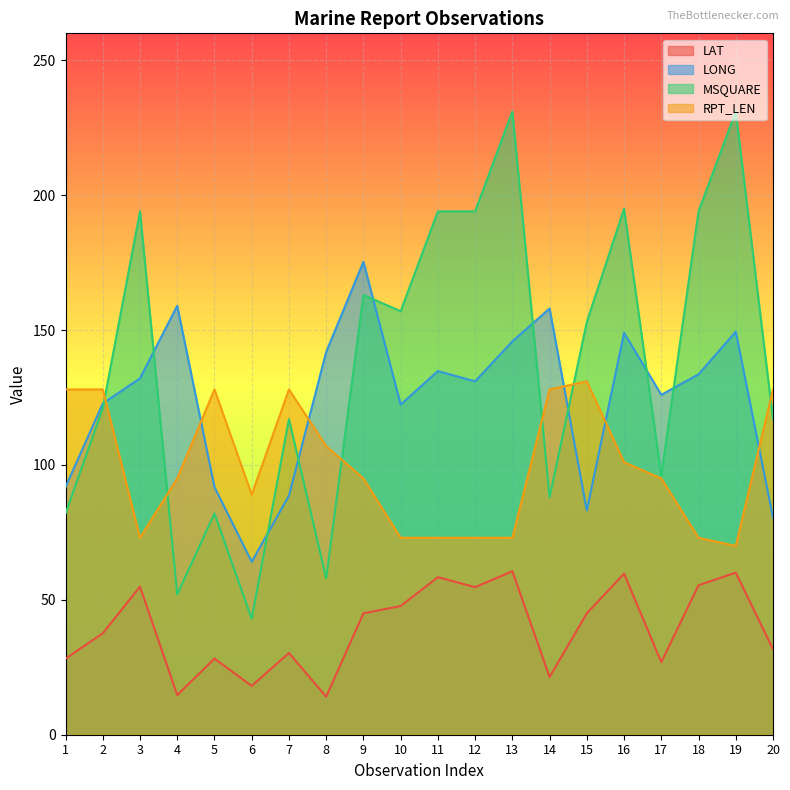

Where is the first local maximum for RPT_LEN?

5